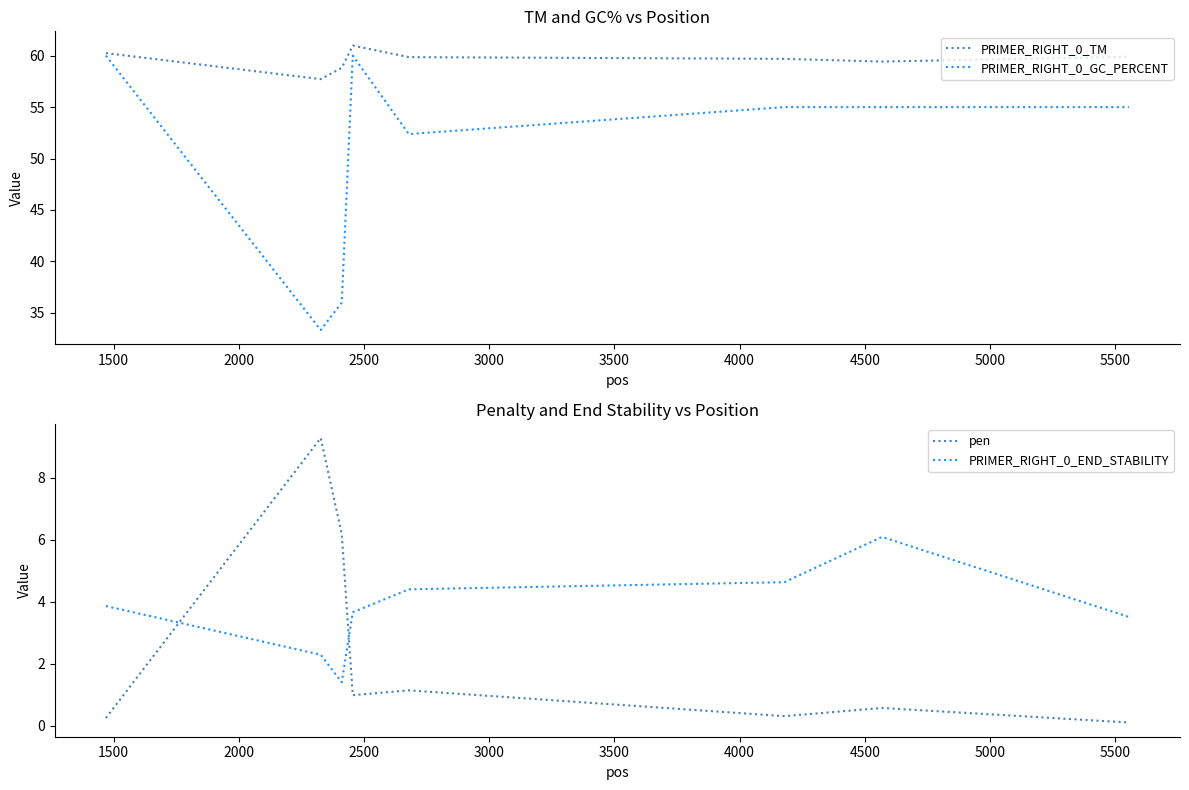

Which series has the largest total across all categories?

PRIMER_RIGHT_0_TM